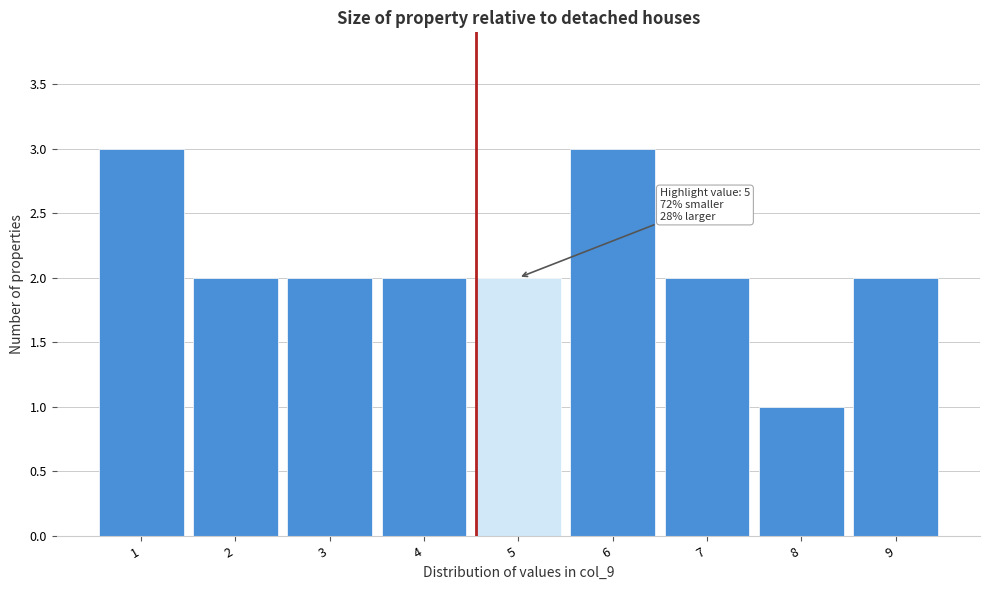

Reading right to left, what are all the values shown in this chart?

9=2	8=1	7=2	6=3	5=2	4=2	3=2	2=2	1=3